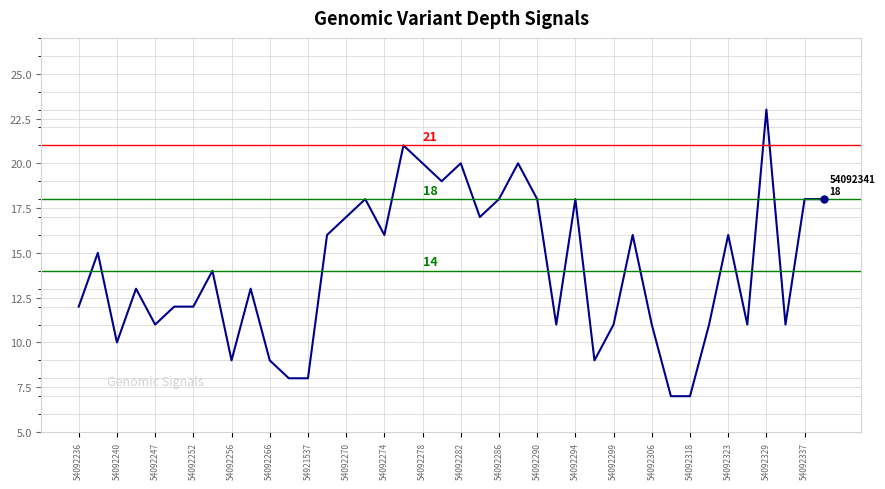

Reading left to right, transcribe all the data shown in this chart.

12	15	10	13	11	12	12	14	9	13	9	8	8	16	17	18	16	21	20	19	20	17	18	20	18	11	18	9	11	16	11	7	7	11	16	11	23	11	18	18